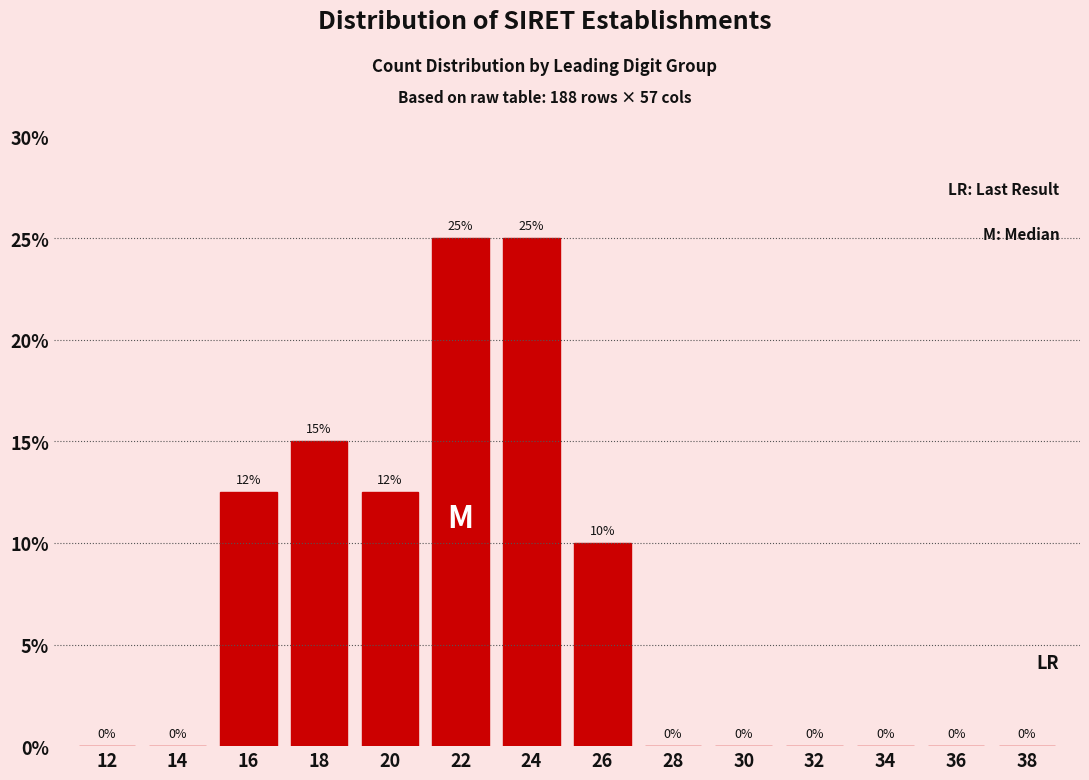

What is the maximum value shown in the chart?

25.0